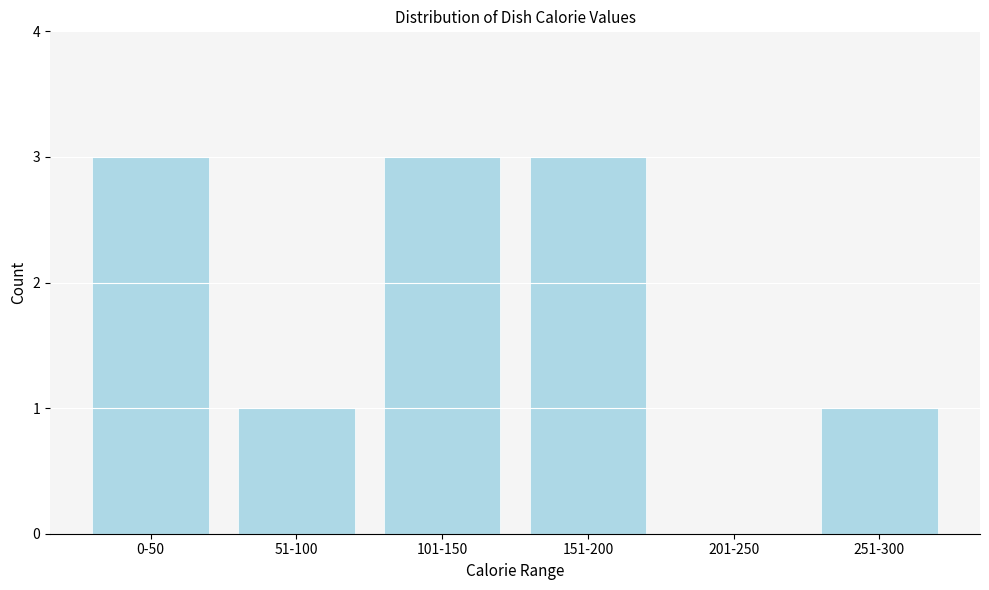

Reading left to right, list all the values displayed in this chart.

0-50=3	51-100=1	101-150=3	151-200=3	201-250=0	251-300=1